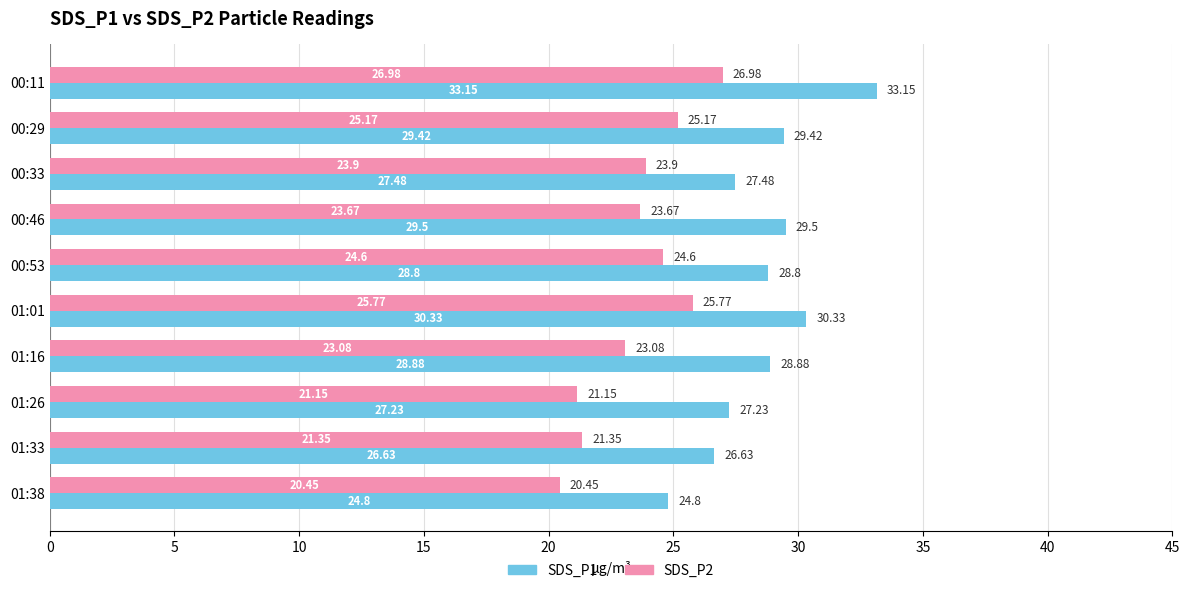

Rank the series by their average value, from lowest to highest.

SDS_P2, SDS_P1